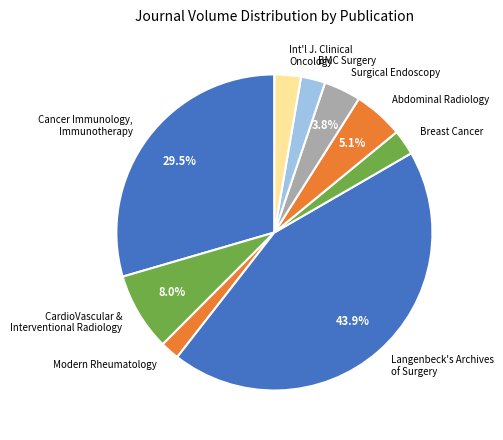

Which slice is the largest?

Langenbeck's Archives of Surgery